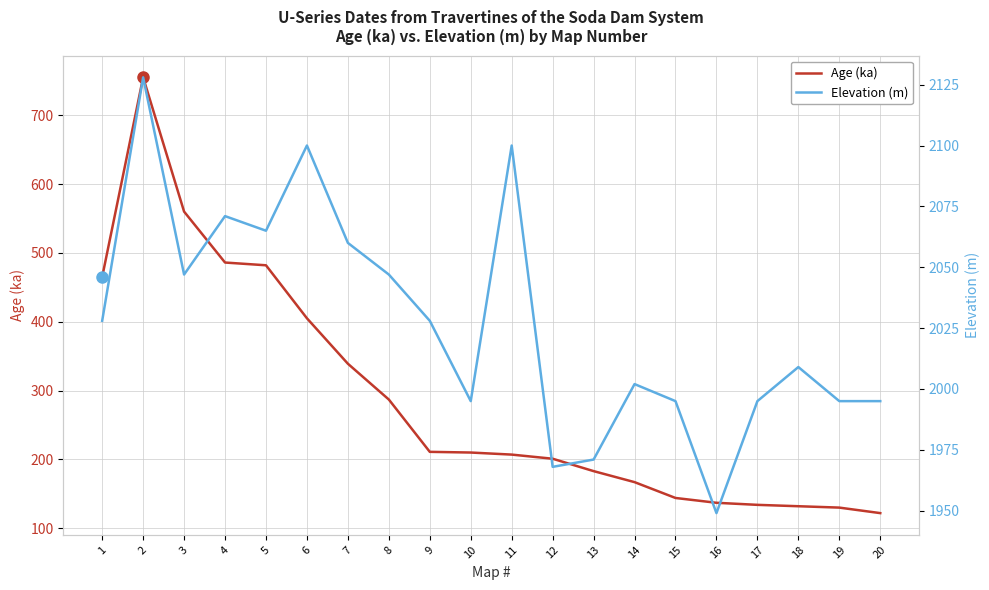

True or false: Age (ka) and Elevation (m) cross at least once.

False